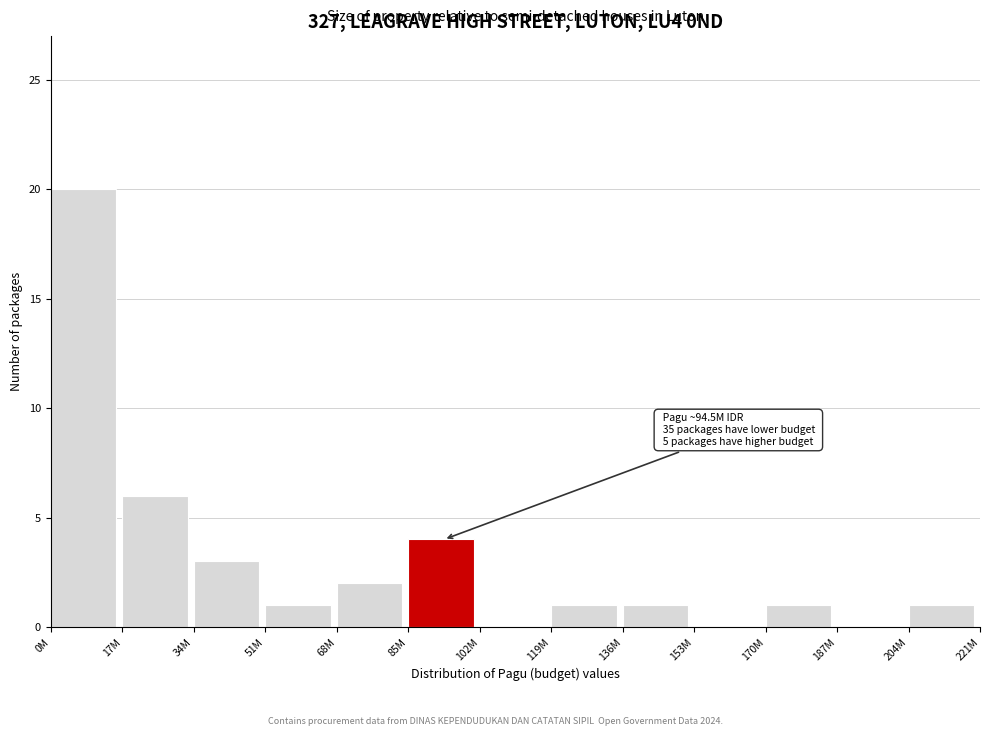

Reading left to right, transcribe all the data shown in this chart.

0M=20	17M=6	34M=3	51M=1	68M=2	85M=4	102M=0	119M=1	136M=1	153M=0	170M=1	187M=0	204M=1